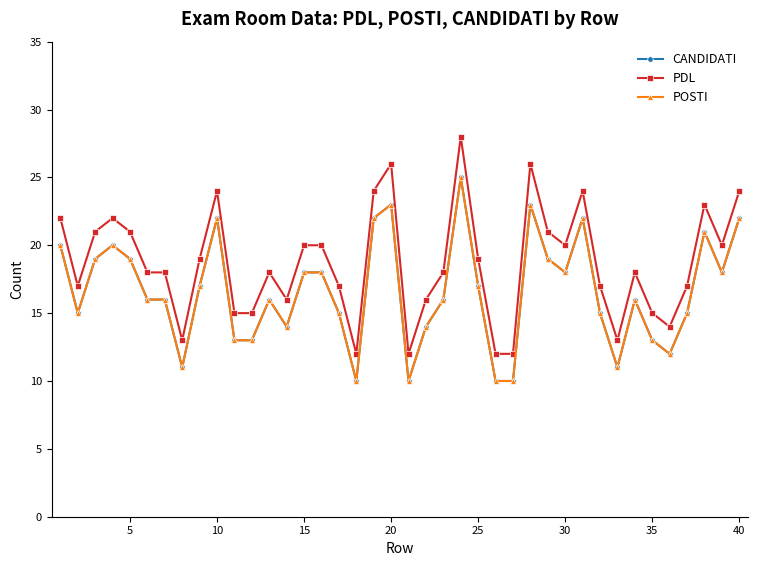

Does the chart have visible grid lines?

No